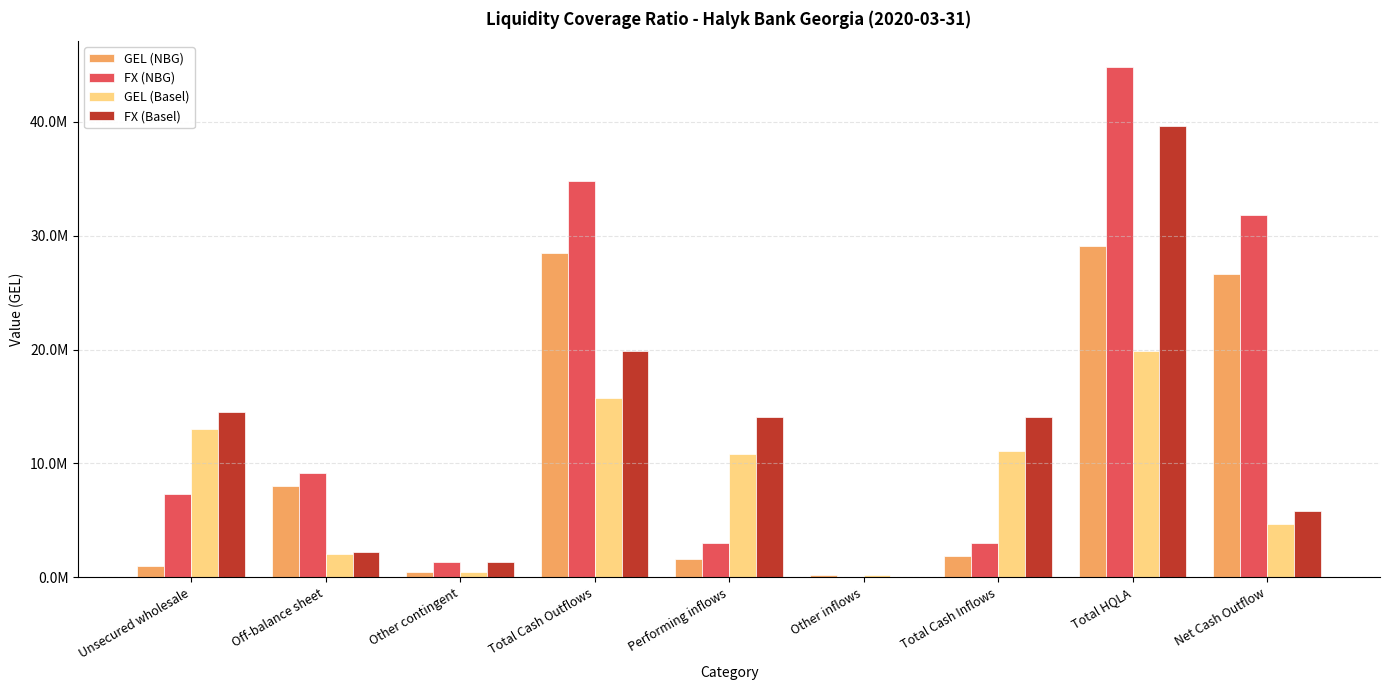

List the series in order of their peak value, lowest first.

GEL (Basel), GEL (NBG), FX (Basel), FX (NBG)